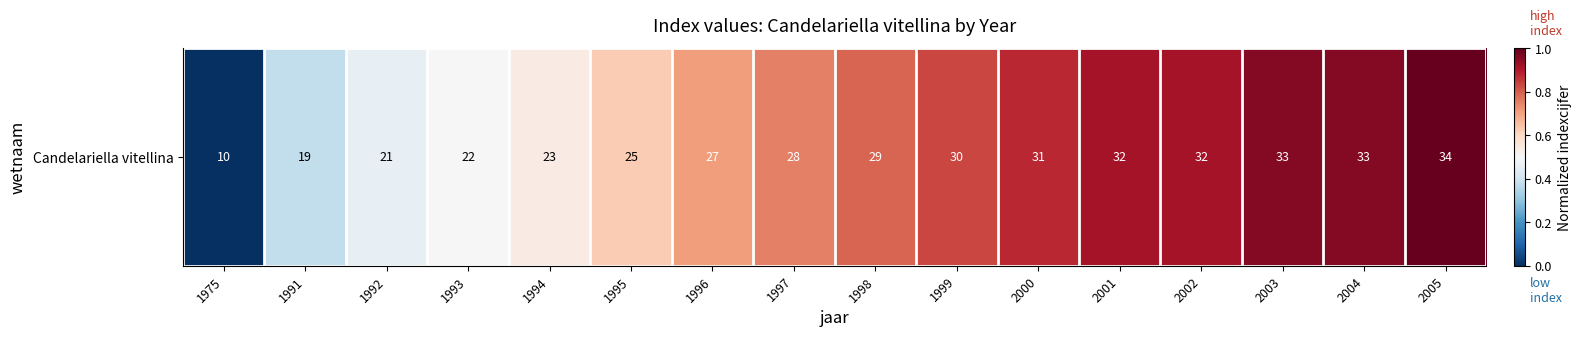

Rank the categories by value from highest to lowest.

2005, 2003, 2004, 2001, 2002, 2000, 1999, 1998, 1997, 1996, 1995, 1994, 1993, 1992, 1991, 1975